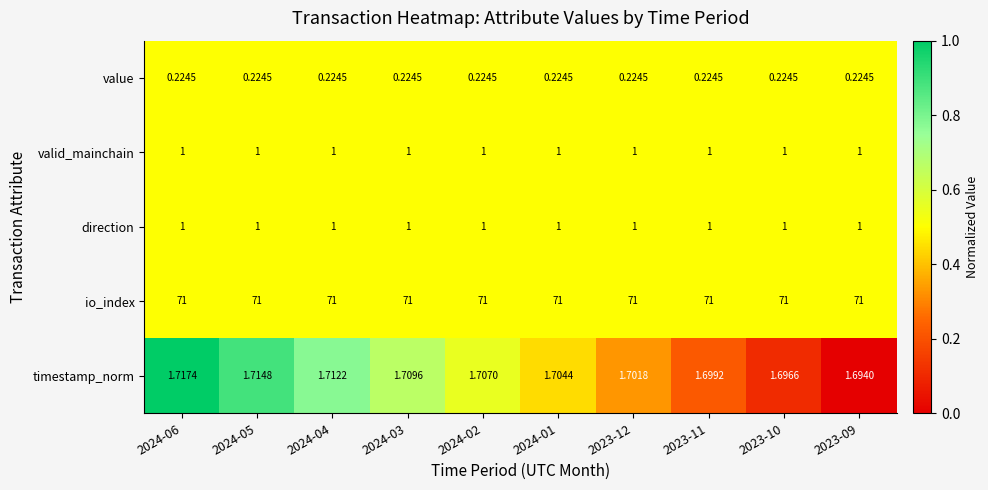

Is the value of value at 2023-10 greater than the value of timestamp_norm at 2023-11?

No